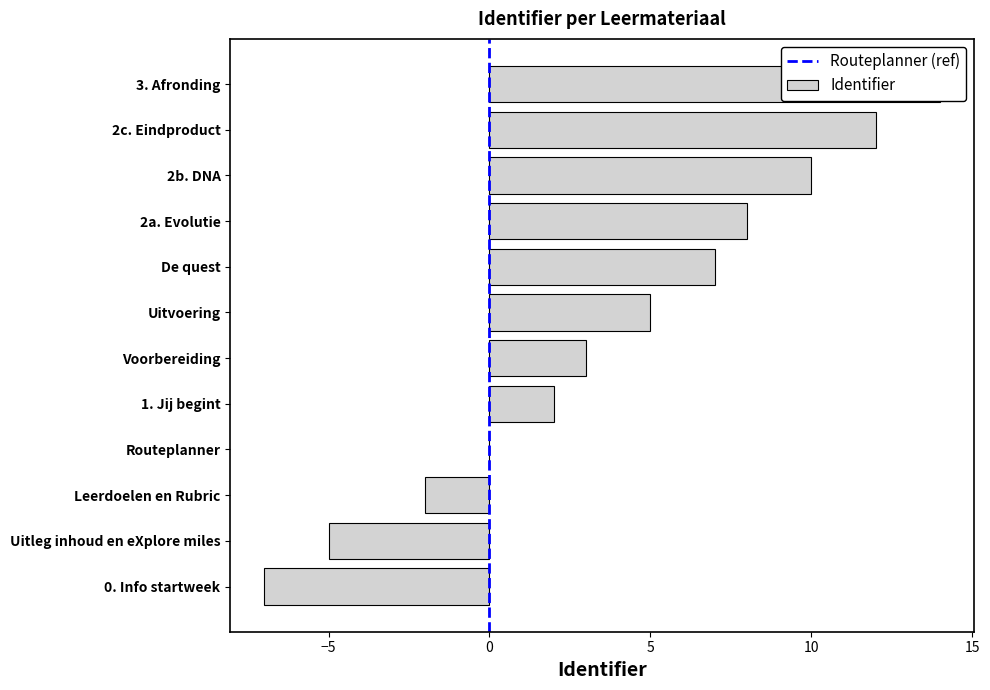

Does the chart contain any negative values?

Yes